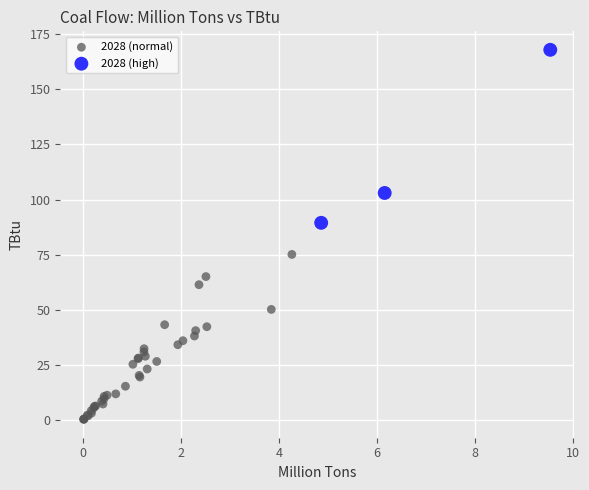

Which series contains the highest Y value?

2028 (high)